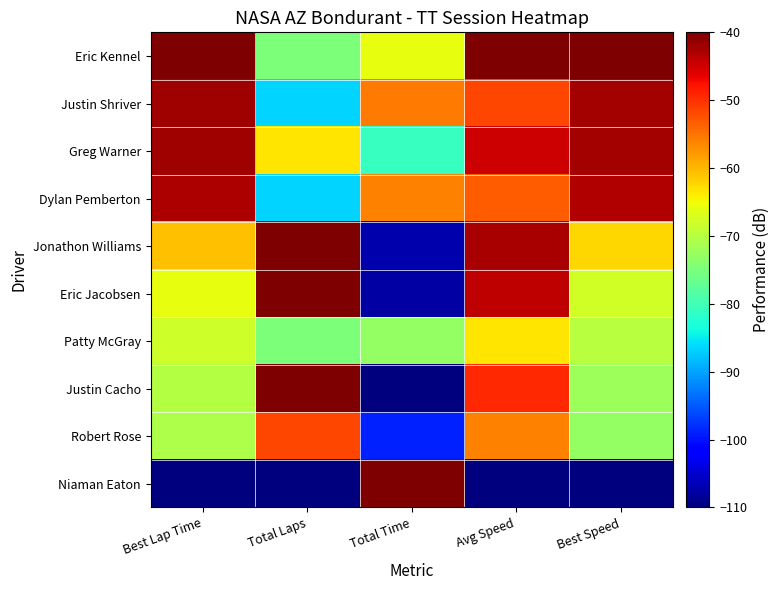

At which category is the sum across all series the highest?

Avg Speed